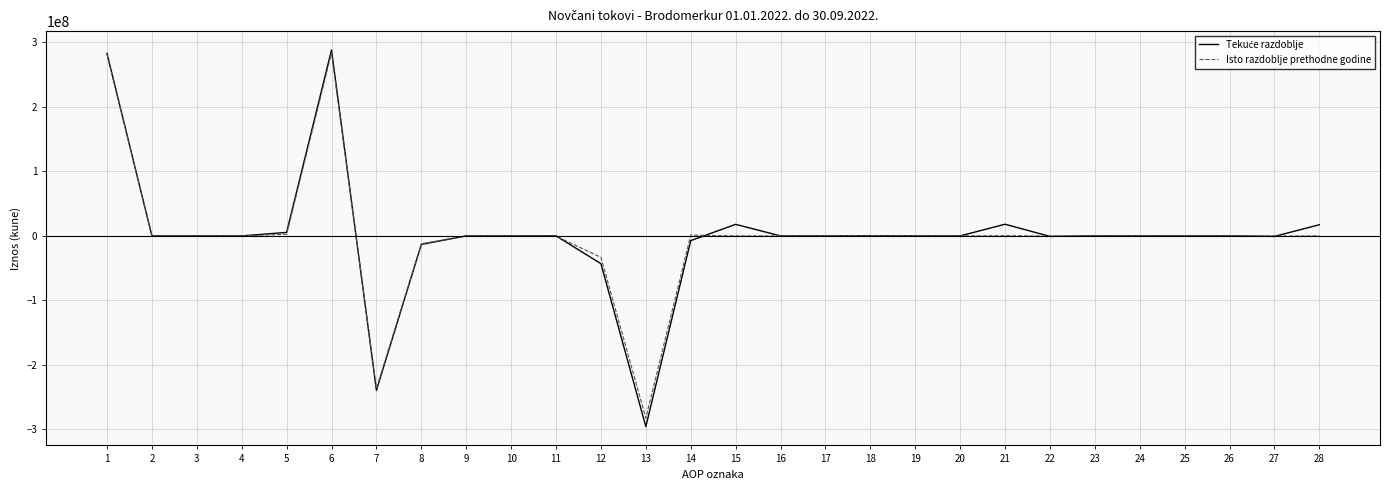

What is the smallest value displayed?

-295681950